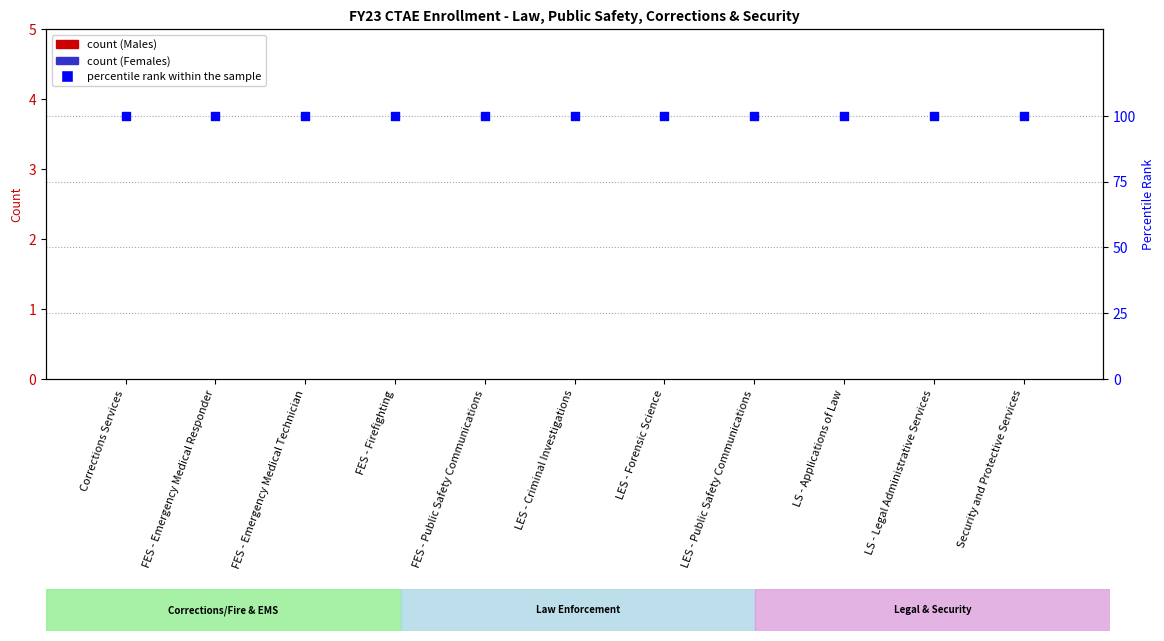

Which series has the largest total across all categories?

percentile rank within the sample